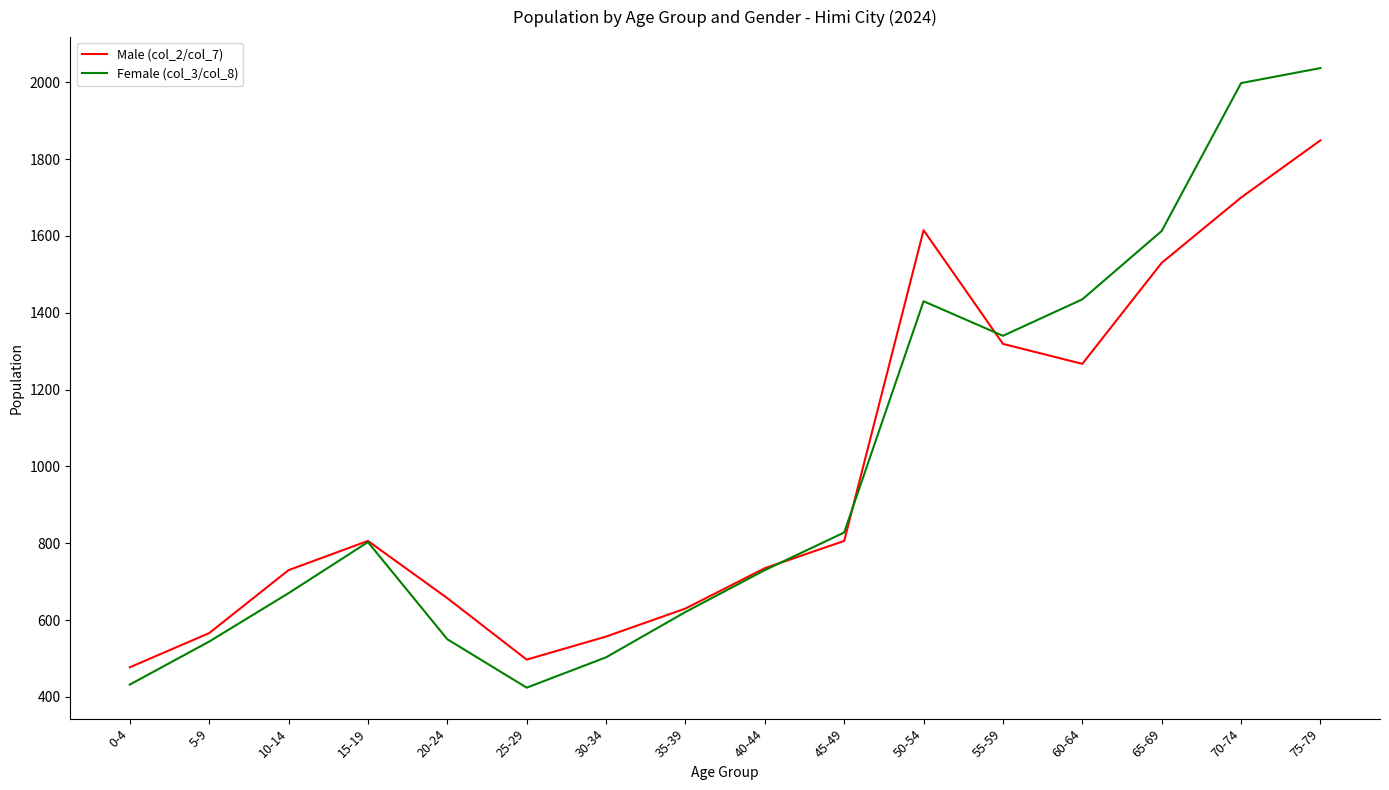

Rank the series at 20-24 from lowest to highest value.

Female (col_3/col_8), Male (col_2/col_7)